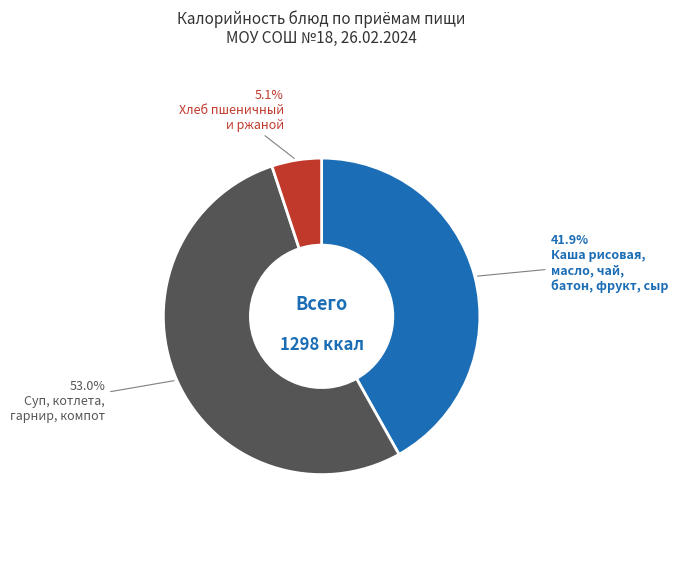

Is there a majority slice in this chart?

Yes